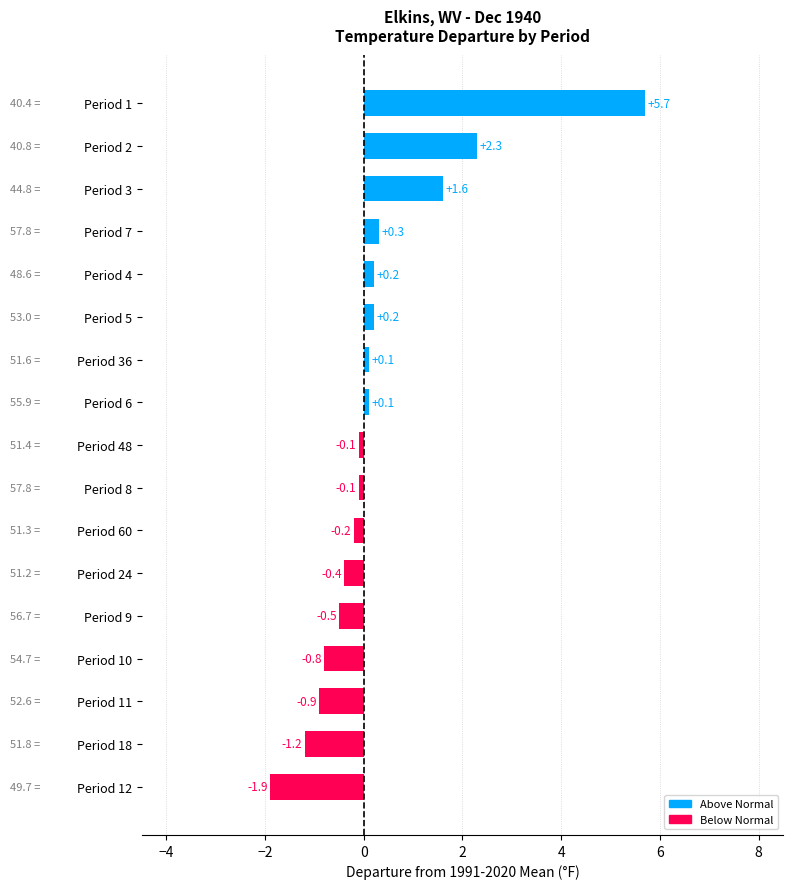

What is the average value?

0.3